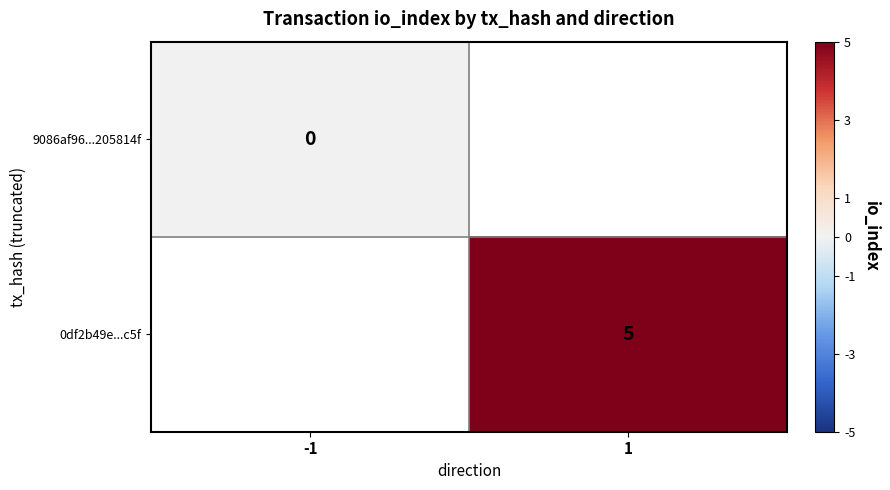

Is it true that 0df2b49e...c5f equals 5 at 1?

True